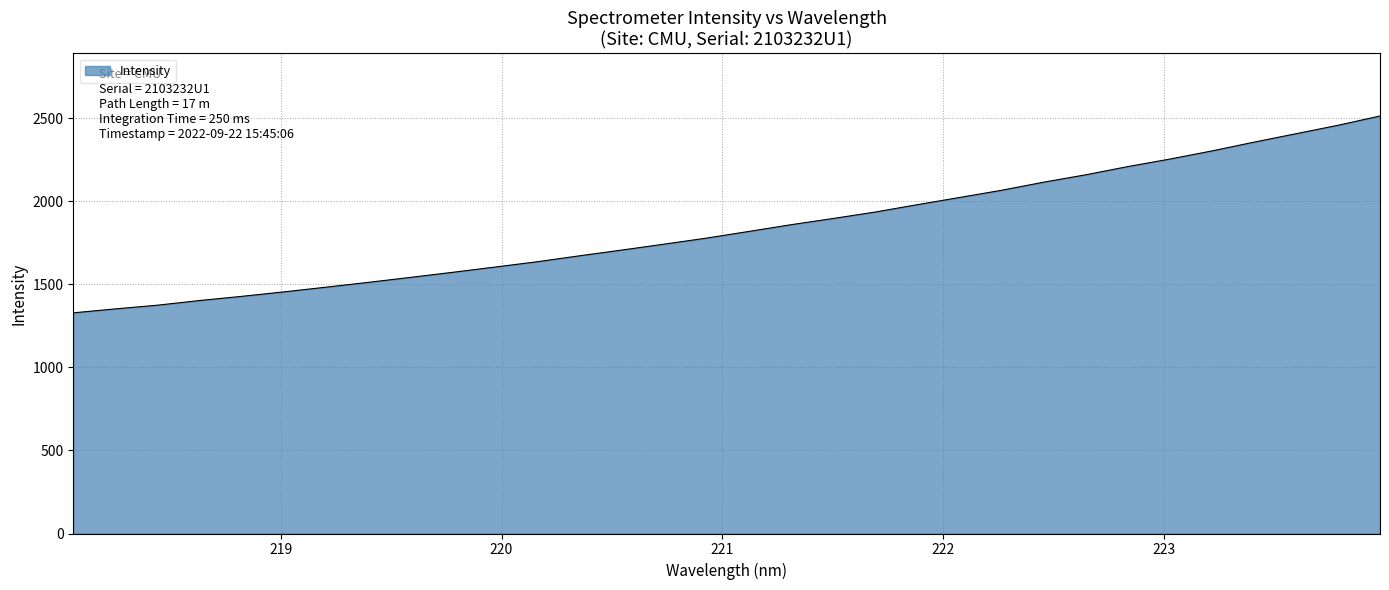

What is the difference between the maximum and minimum values?

1184.9